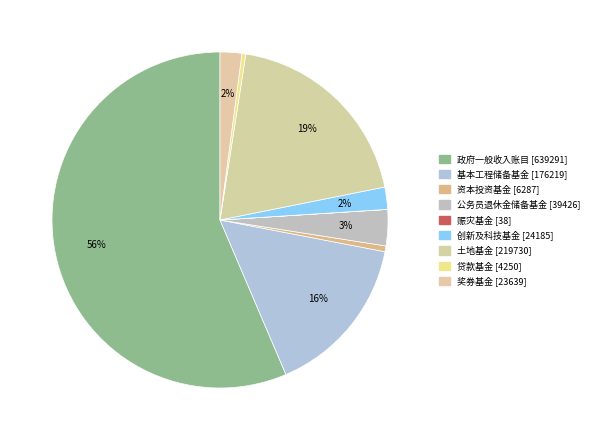

To the nearest percent, what portion does 政府一般收入账目 represent?

56%